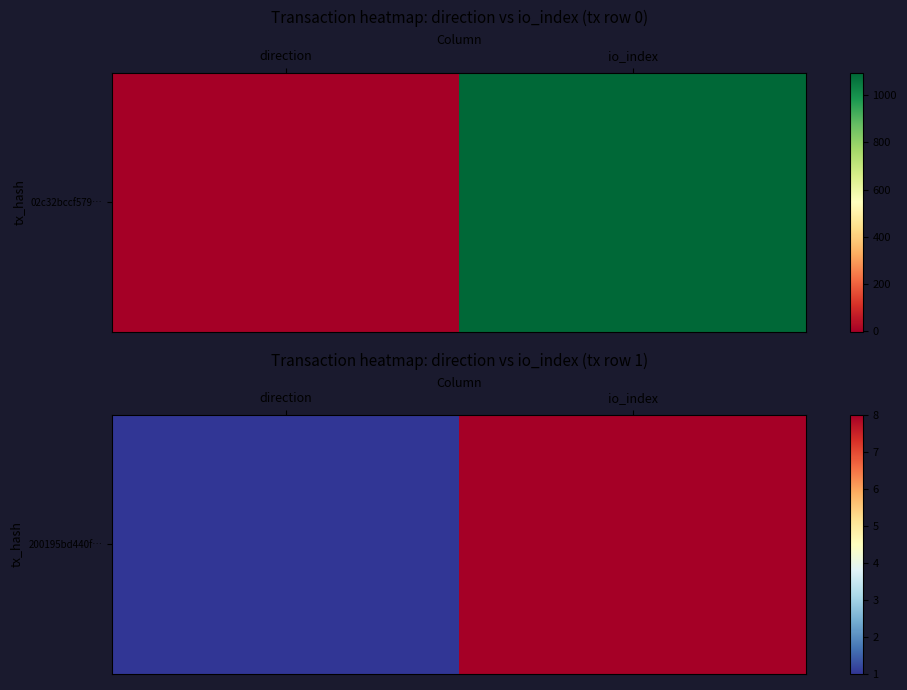

What is the change in value from direction to io_index?

+7